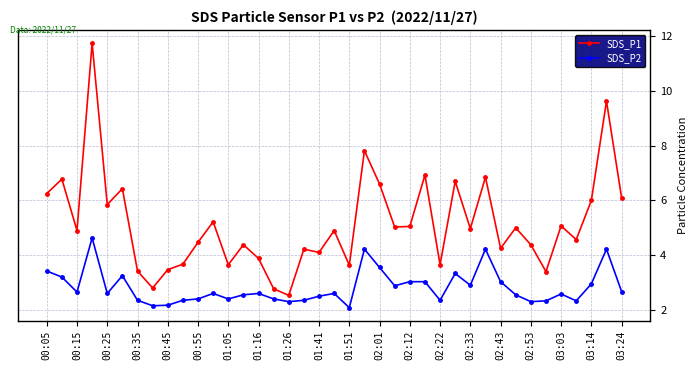

What is the sum of all SDS_P1 values?

201.1